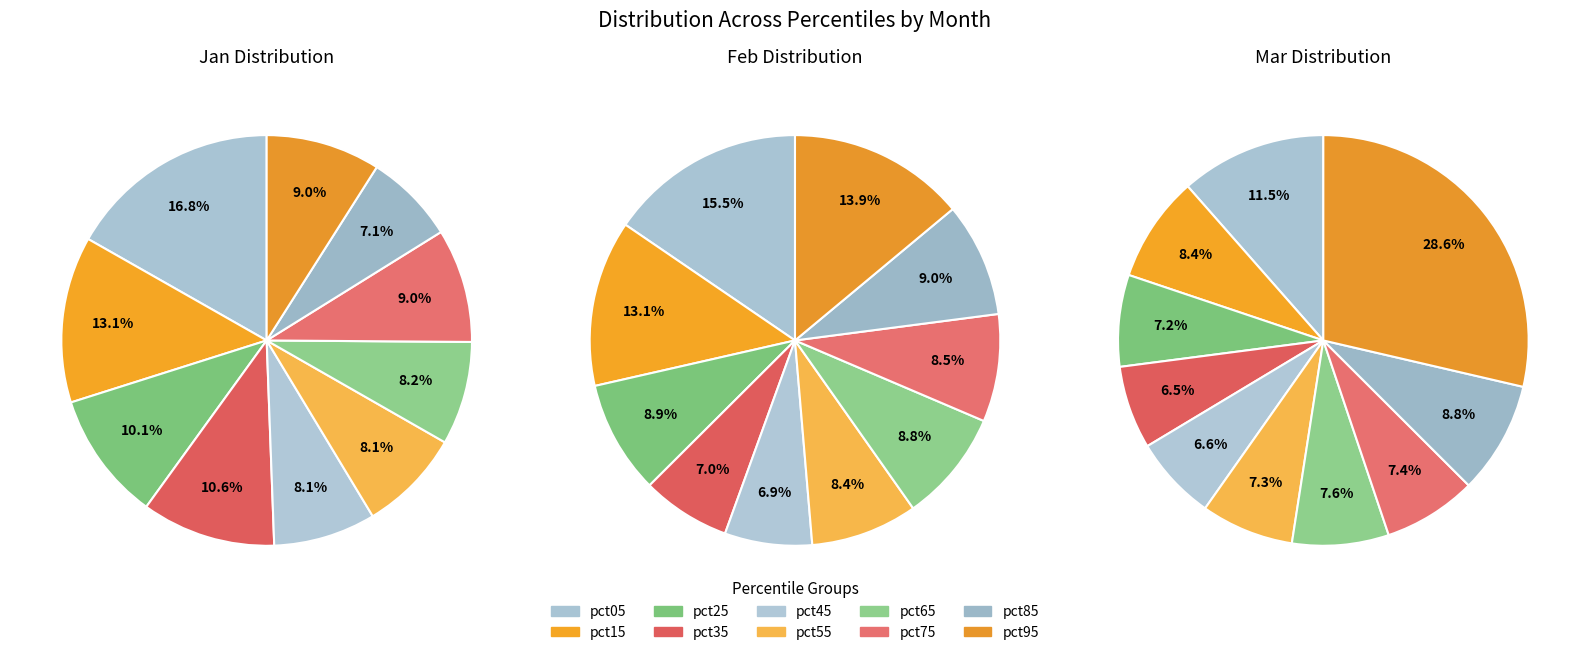

Which series changed the most between pct15 and pct55?

Jan